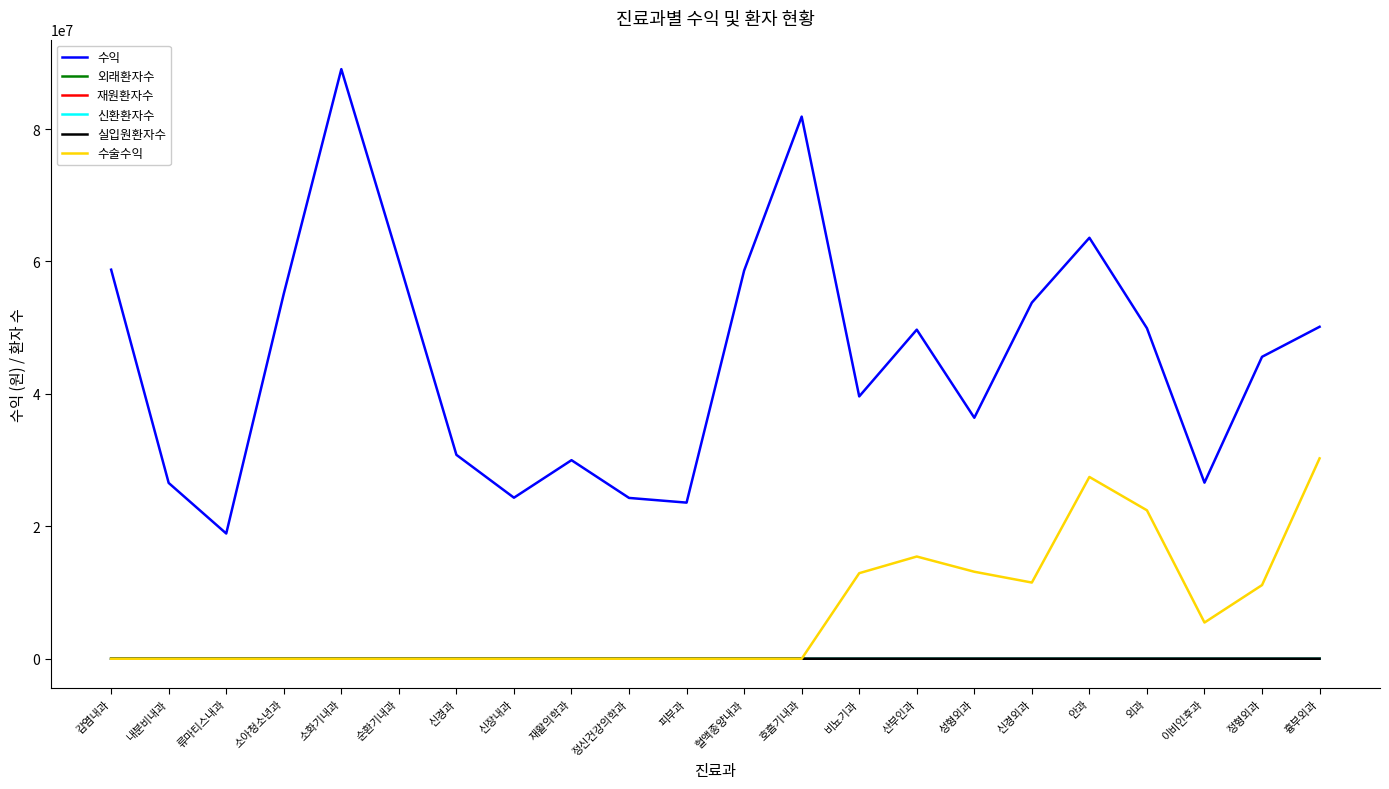

Is the value of 수익 at 재활의학과 greater than the value of 신환환자수 at 흉부외과?

Yes